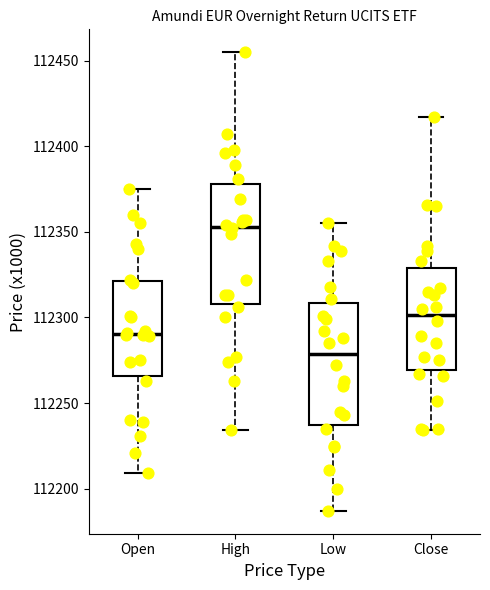

Where is the upper edge of the box for Low on the y-axis? The values are not printed on the chart, so give them approximately, as read against the axis.

112310